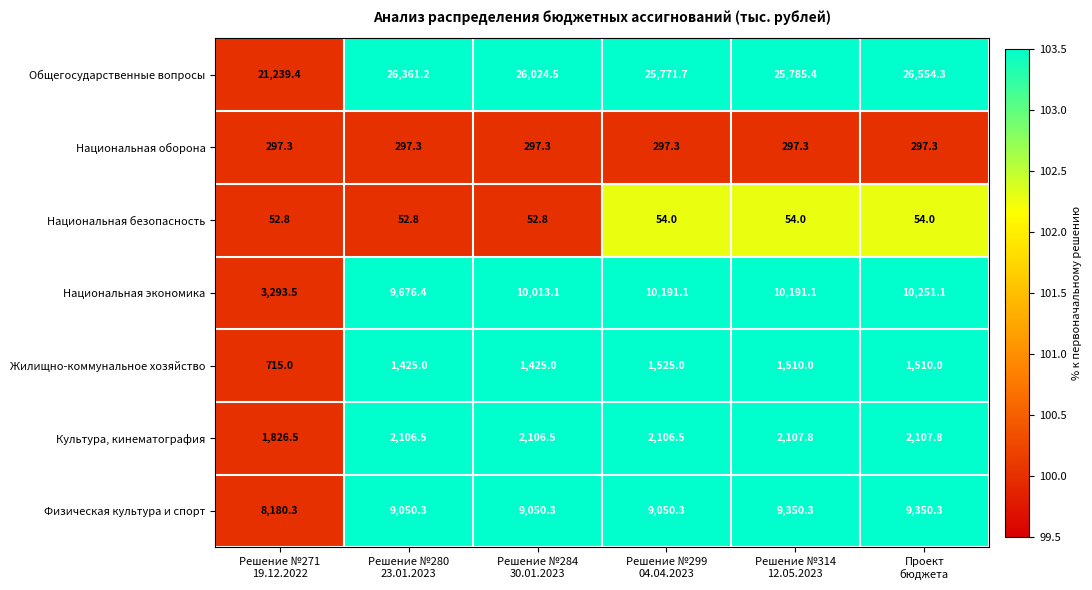

Rank the series by their maximum value, from lowest to highest.

Национальная безопасность, Национальная оборона, Жилищно-коммунальное хозяйство, Культура, кинематография, Физическая культура и спорт, Национальная экономика, Общегосударственные вопросы